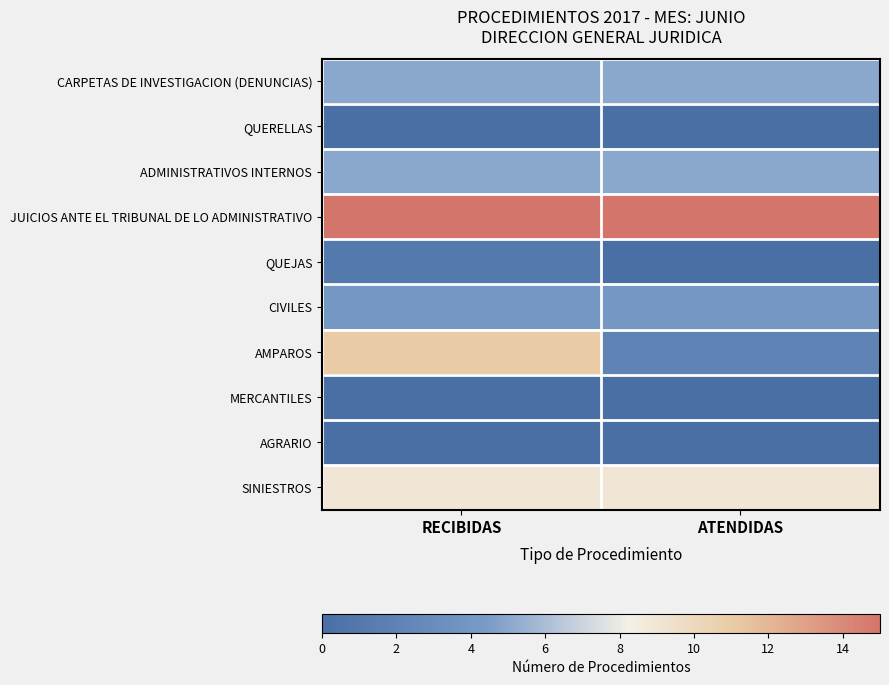

Which series has the widest spread of values?

AMPAROS